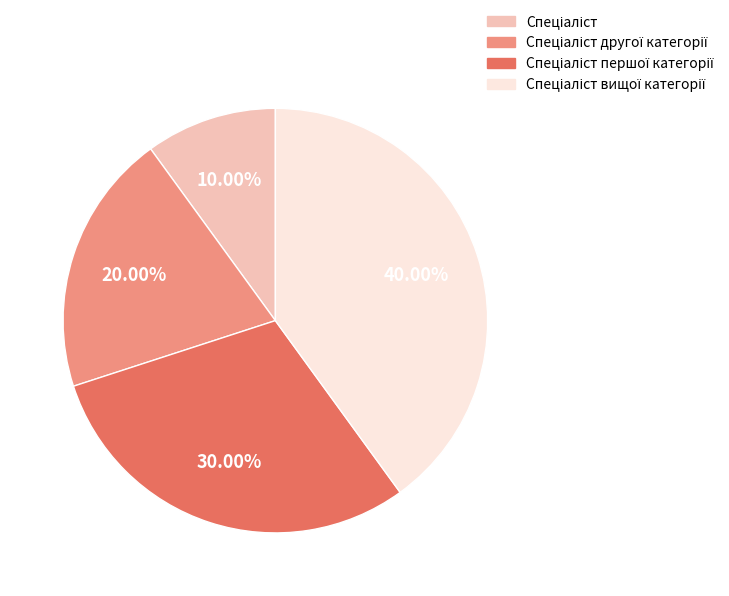

Is there a majority slice in this chart?

No